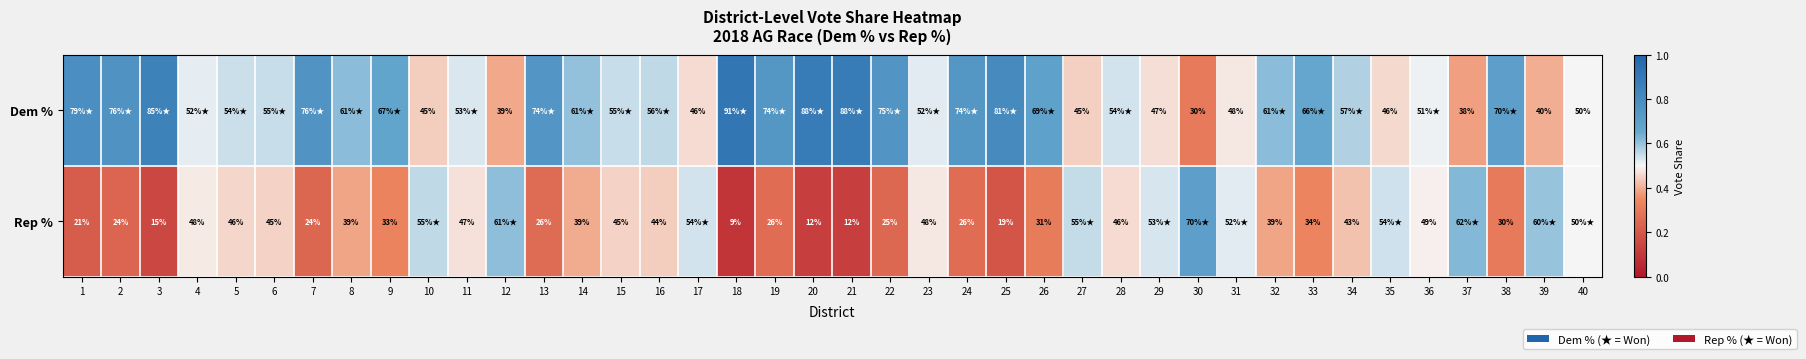

What is the difference between the highest and lowest values at 2?

0.5